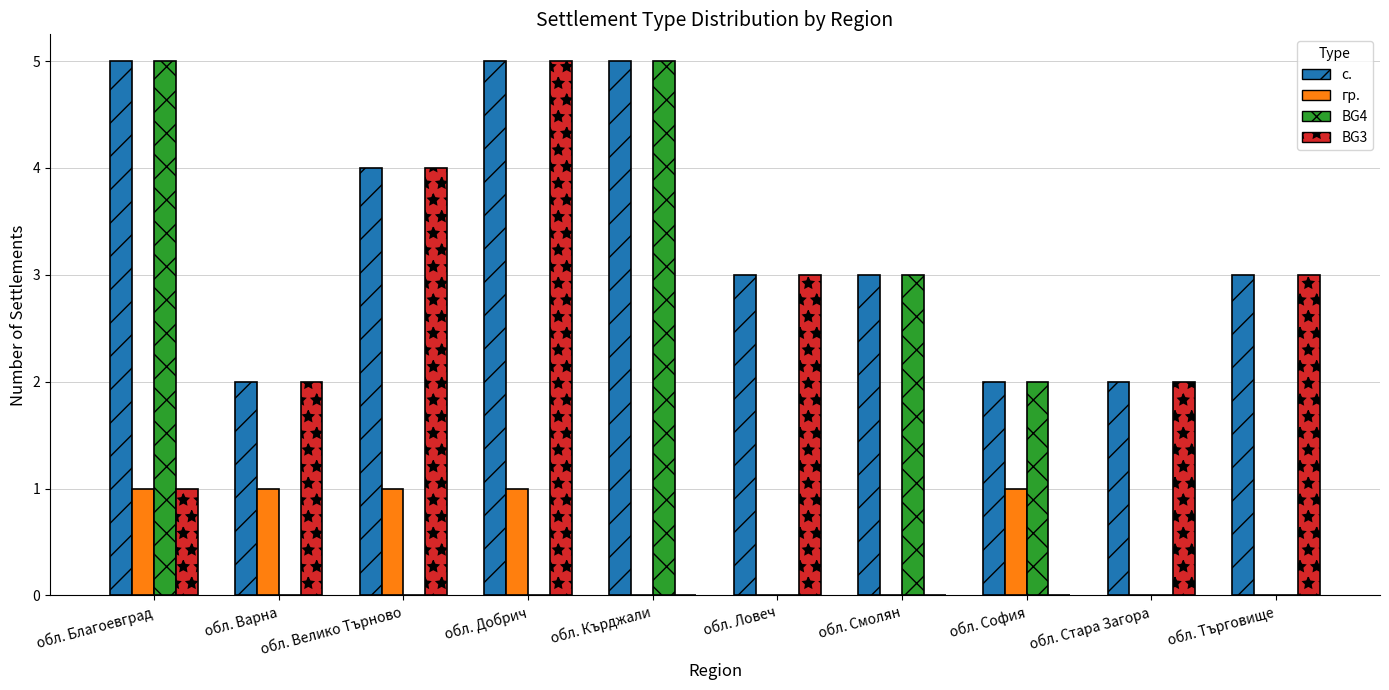

The BG4 series shows 0 at обл. Велико Търново. True or false?

True